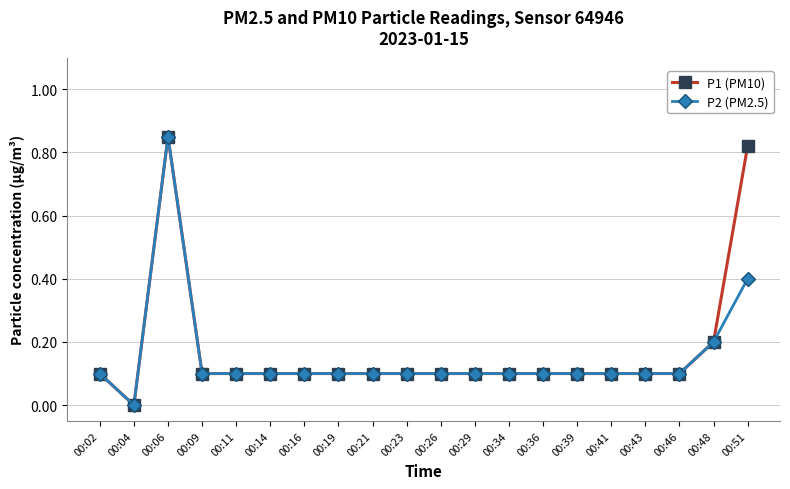

At which category is the sum across all series the highest?

00:06